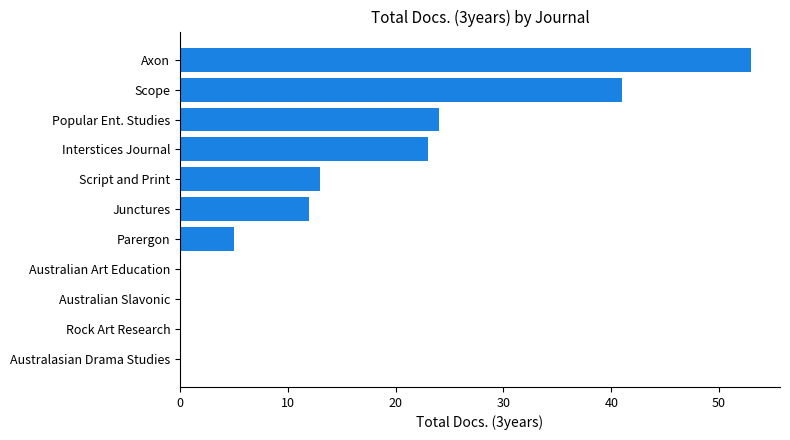

Reading top to bottom, extract all data points from this chart.

Axon=53	Scope=41	Popular Ent. Studies=24	Interstices Journal=23	Script and Print=13	Junctures=12	Parergon=5	Australian Art Education=0	Australian Slavonic=0	Rock Art Research=0	Australasian Drama Studies=0